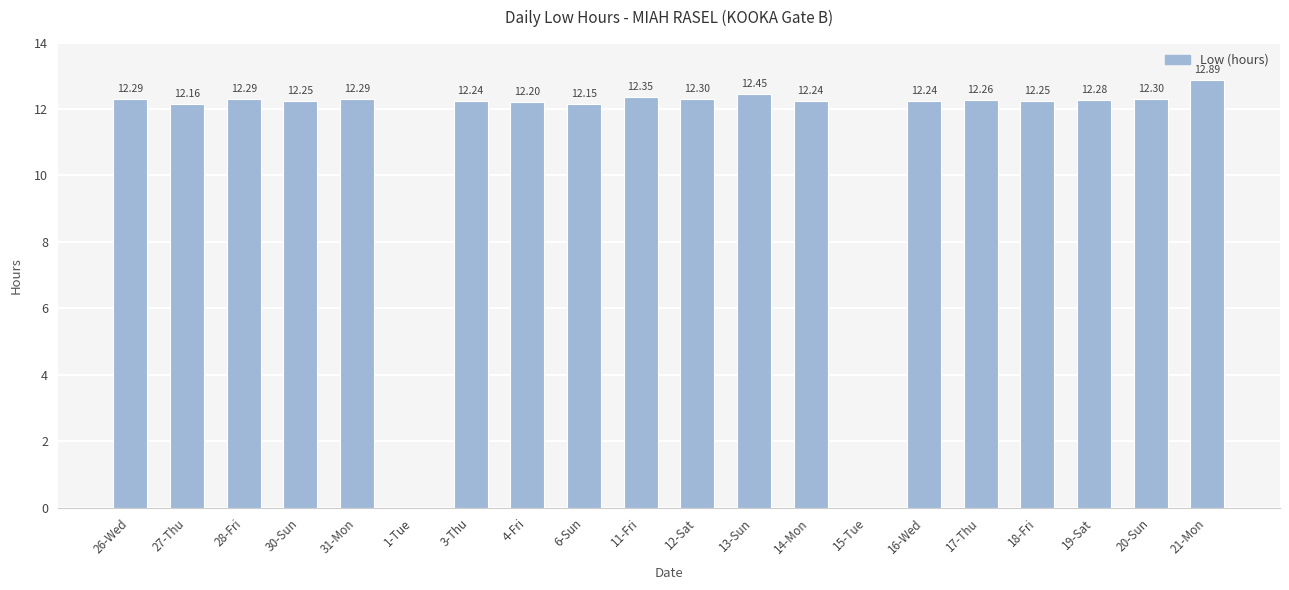

What is the greatest value displayed?

12.9